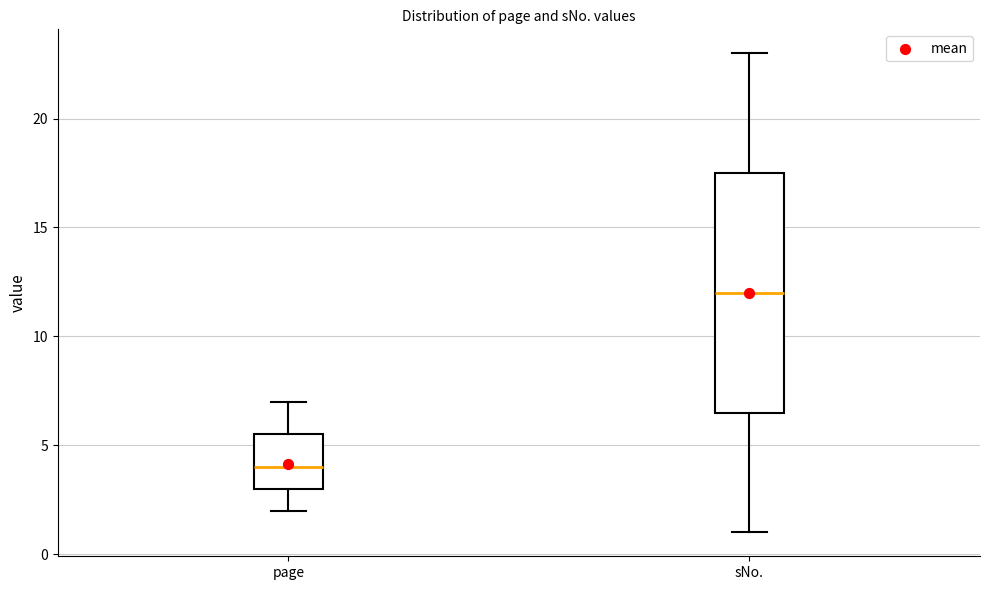

Which box is the tallest, from its lower edge to its upper edge?

sNo.